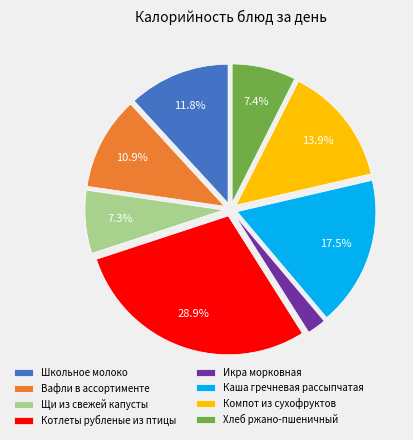

To the nearest percent, what is the difference between the Щи из свежей капусты and Икра морковная slice percentages?

5%